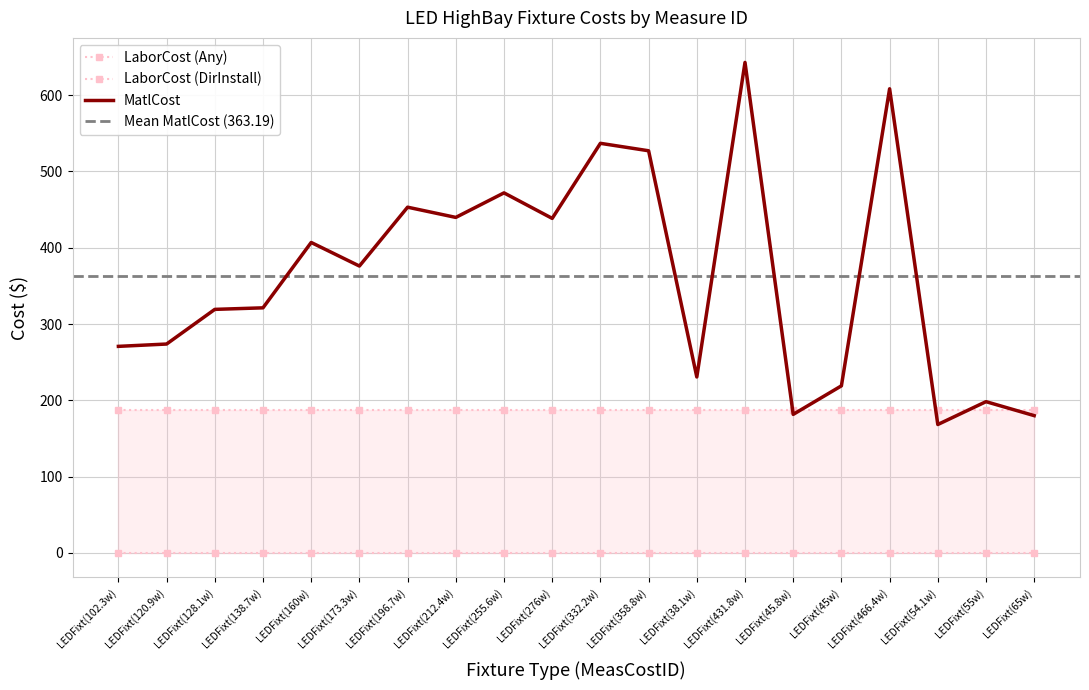

How many data points in MatlCost are above 376?

9